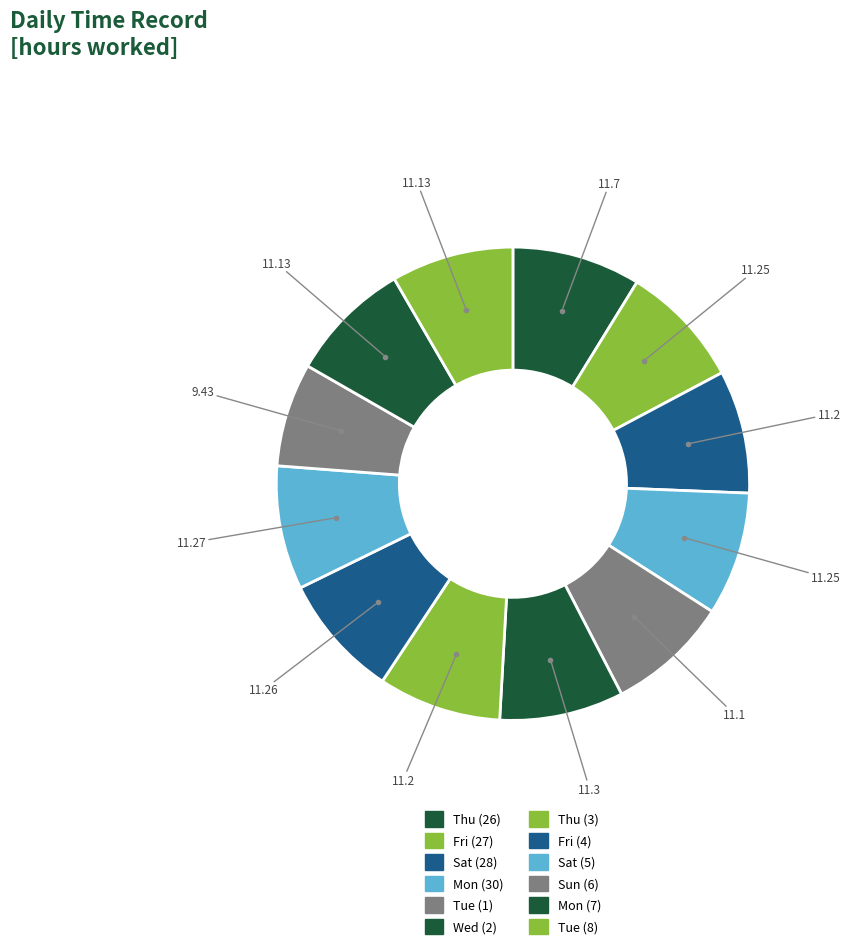

How many segments does this pie chart have?

12